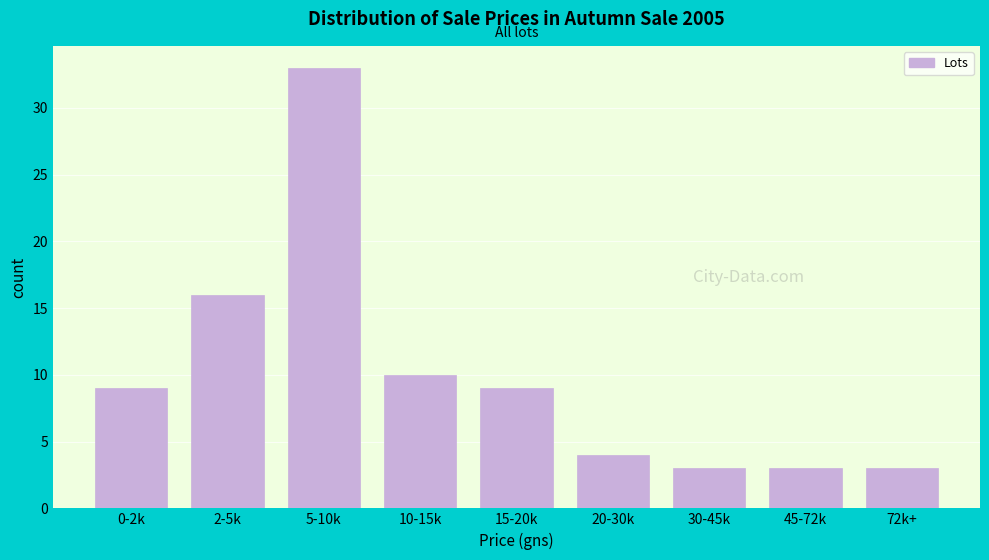

Reading left to right, list all the values displayed in this chart.

9	16	33	10	9	4	3	3	3